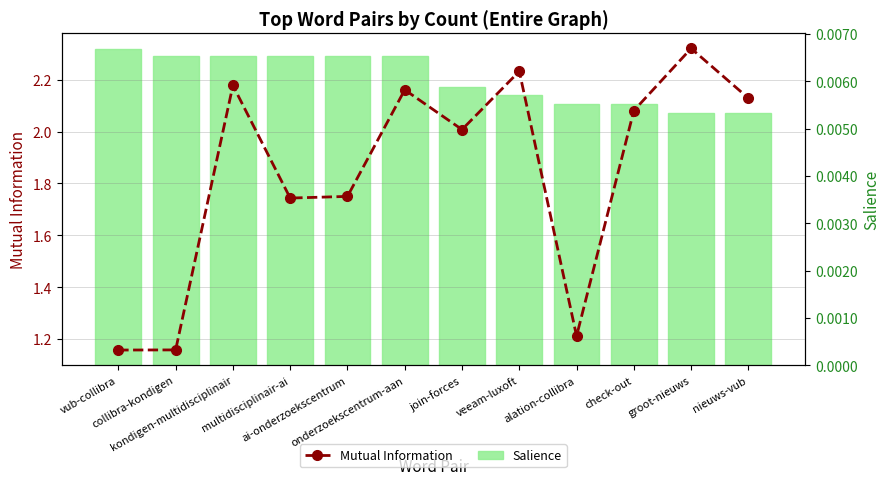

What is the value of the Mutual Information bar at the 11th from the left?

2.3